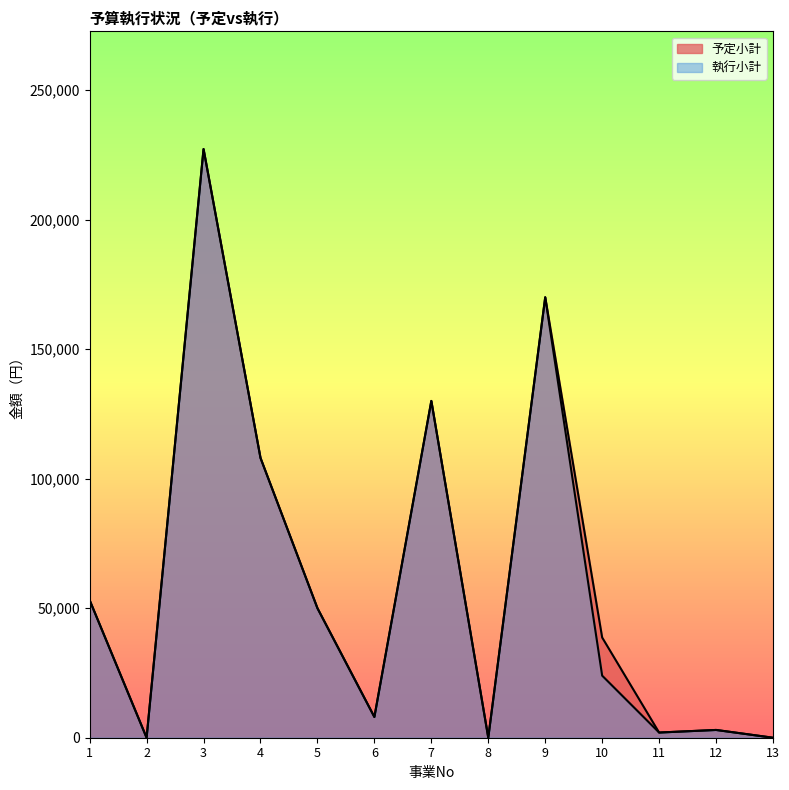

How many lines are shown in the chart?

2